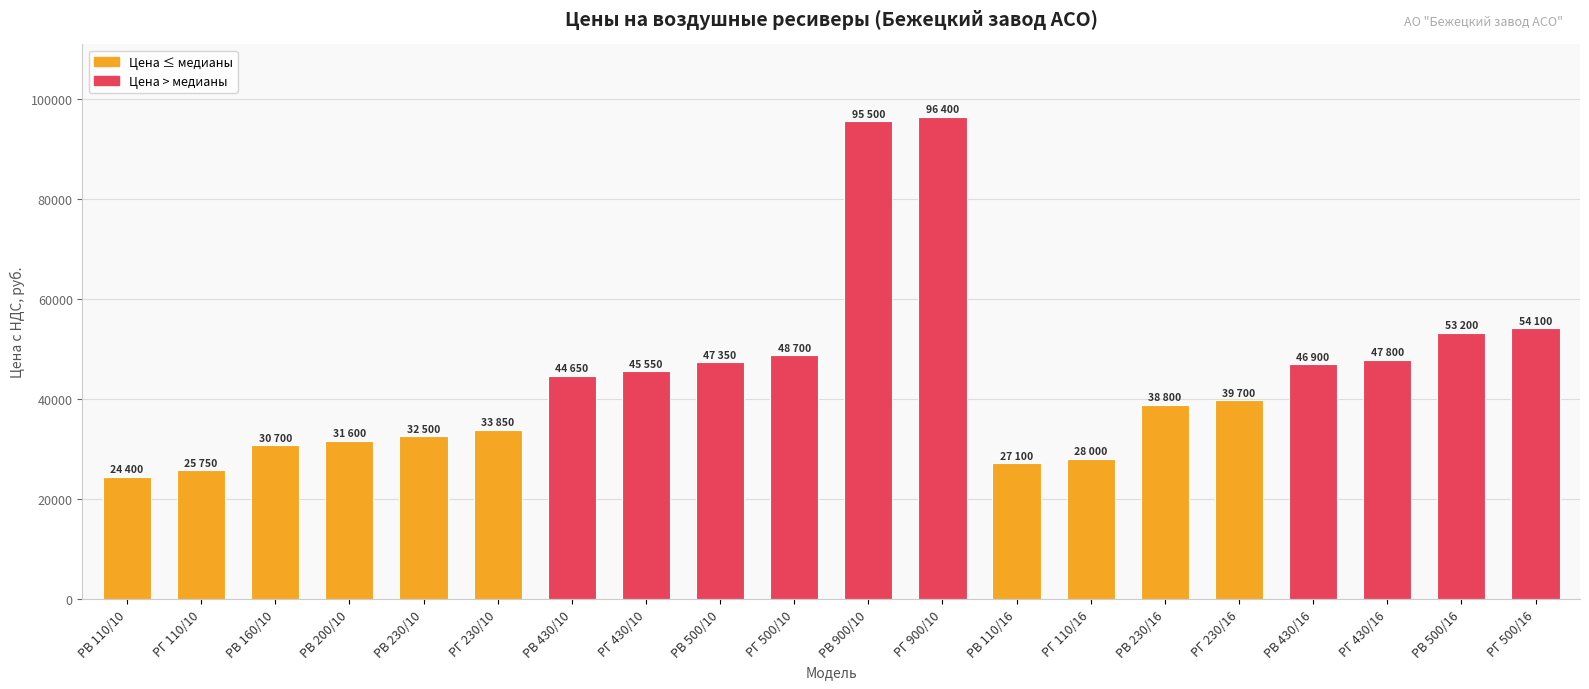

What is the value of the 1st bar from the left?

24400